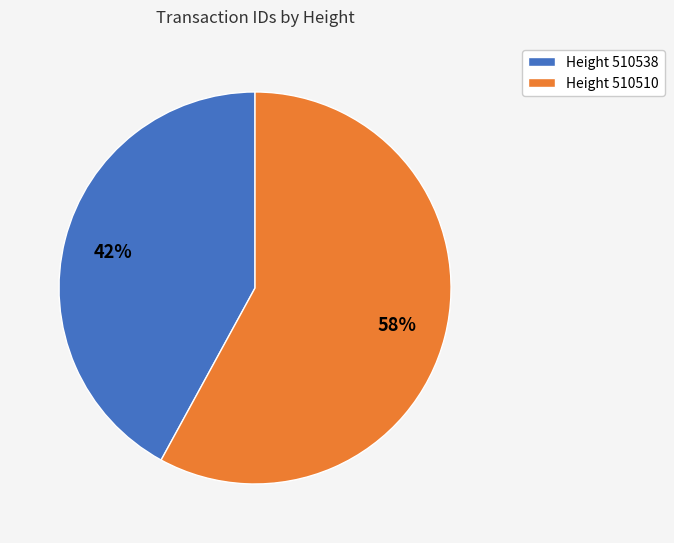

Which has a higher value, Height 510538 or Height 510510?

Height 510510